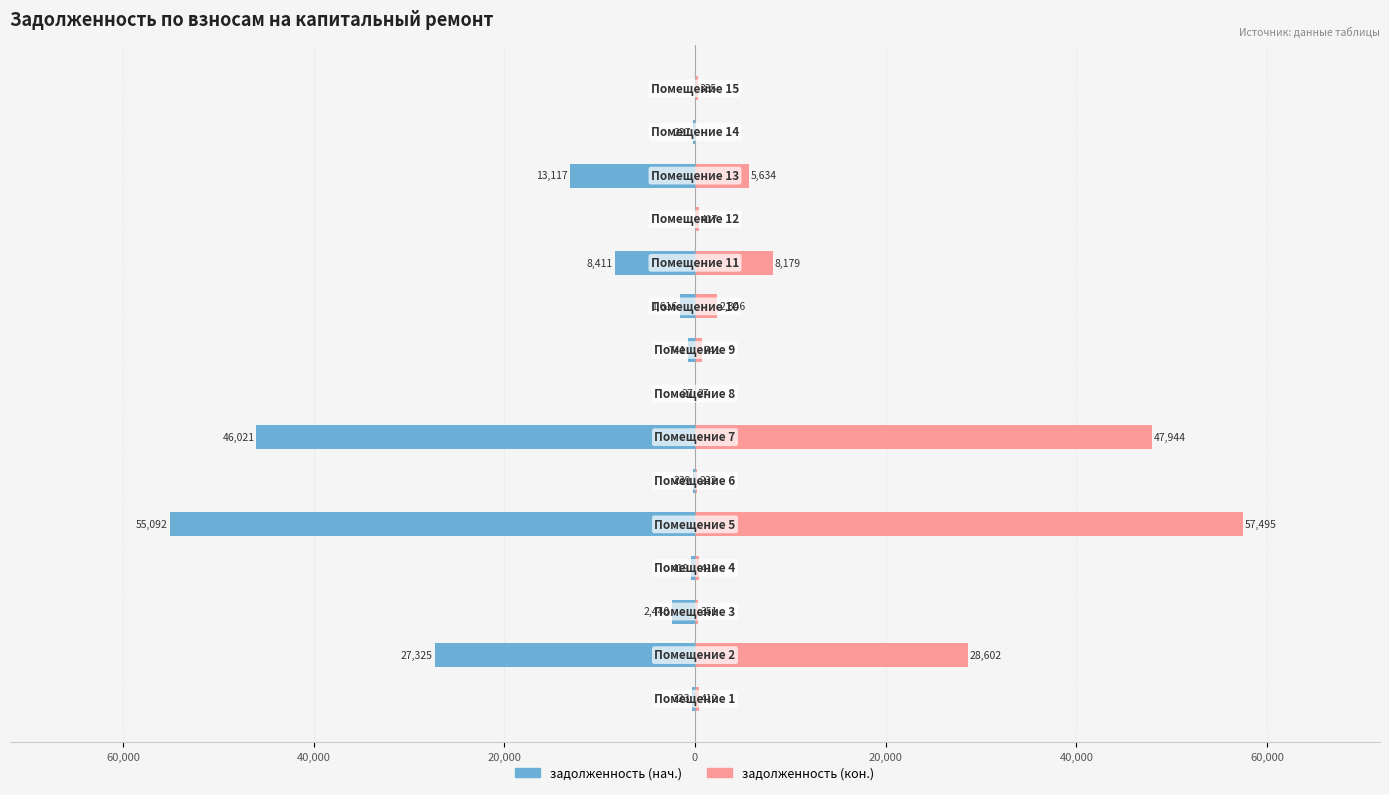

The value of задолженность at 9 is -2803.5. True or false?

False